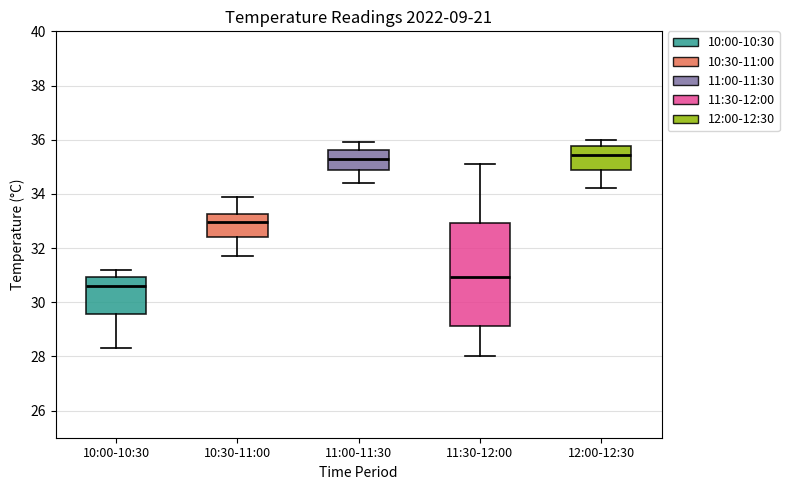

Where does the upper whisker of the box for 10:30-11:00 end on the y-axis? The values are not printed on the chart, so give them approximately, as read against the axis.

34.0